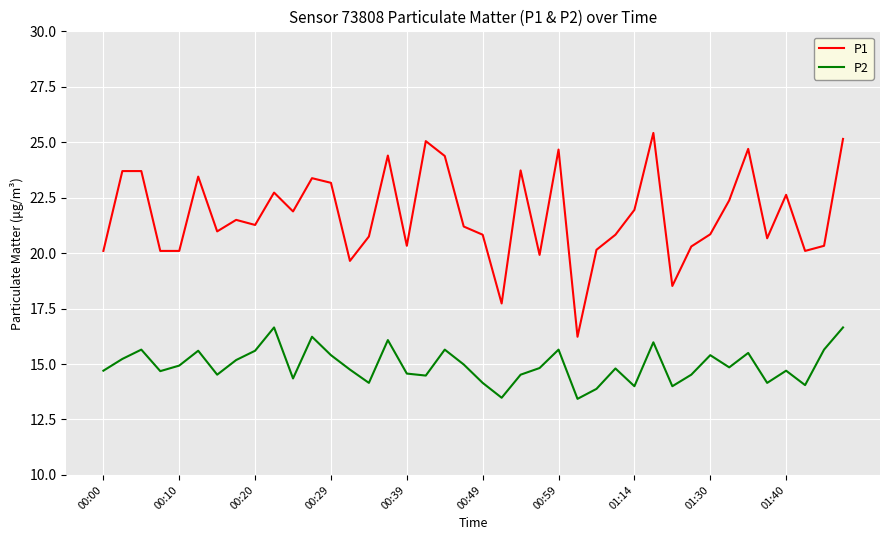

What is the average value of the P1 series?

21.7